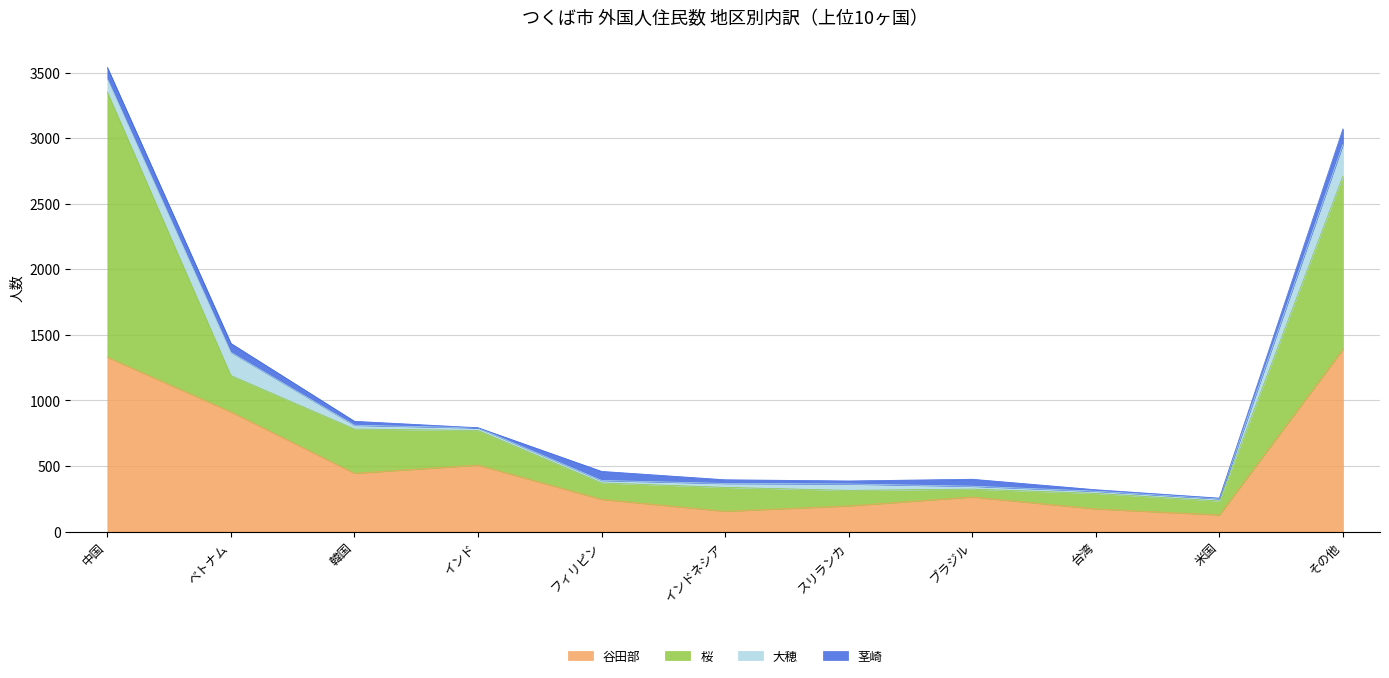

The 桜 series shows 504 at その他. True or false?

False